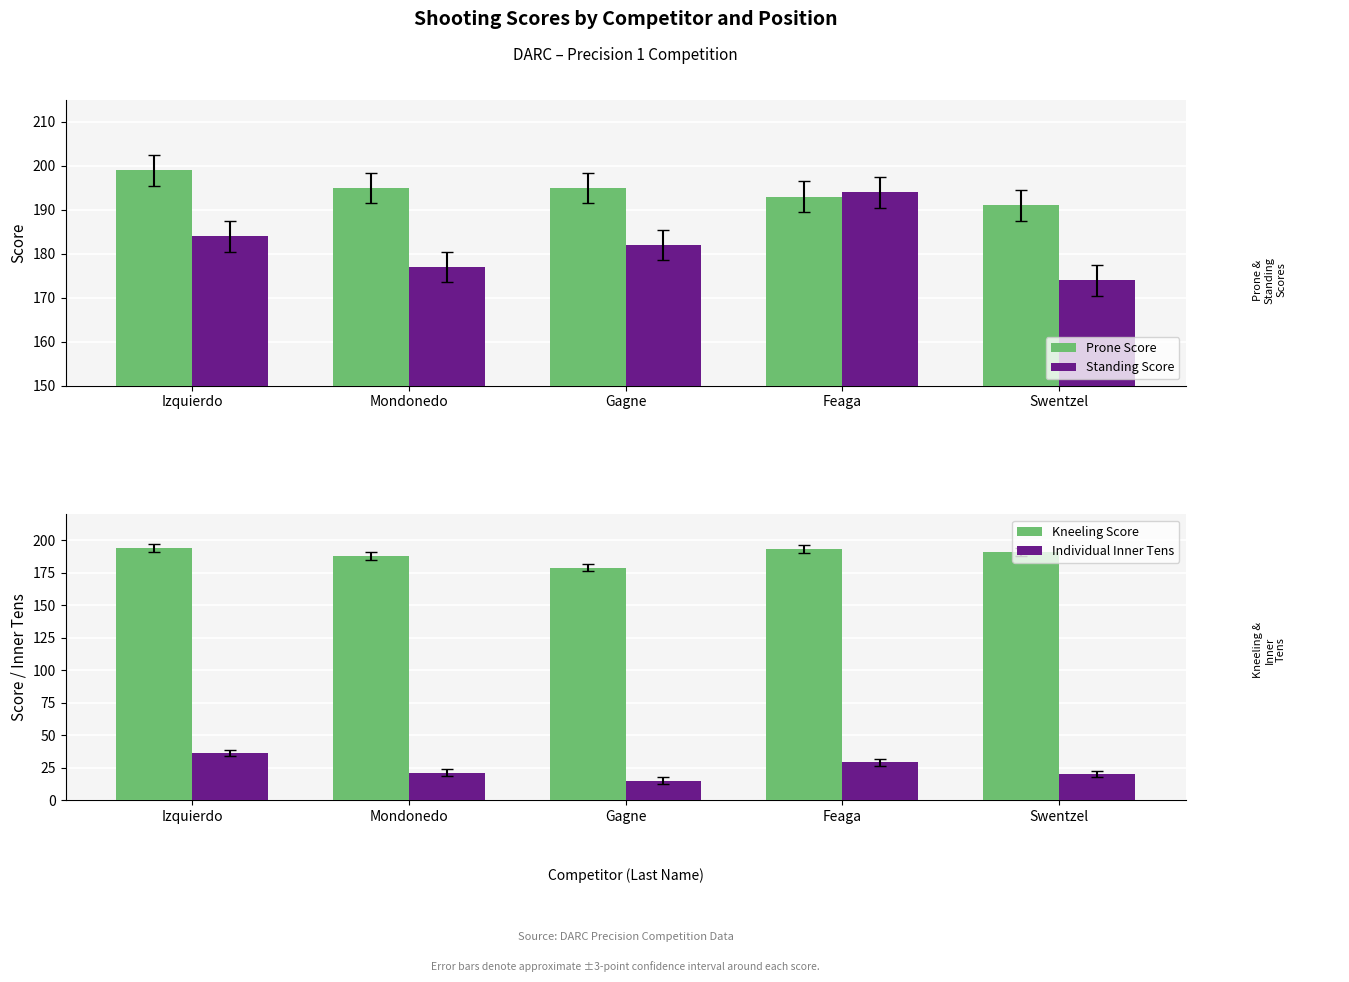

How many values in the Individual Inner Tens series are below 21?

2